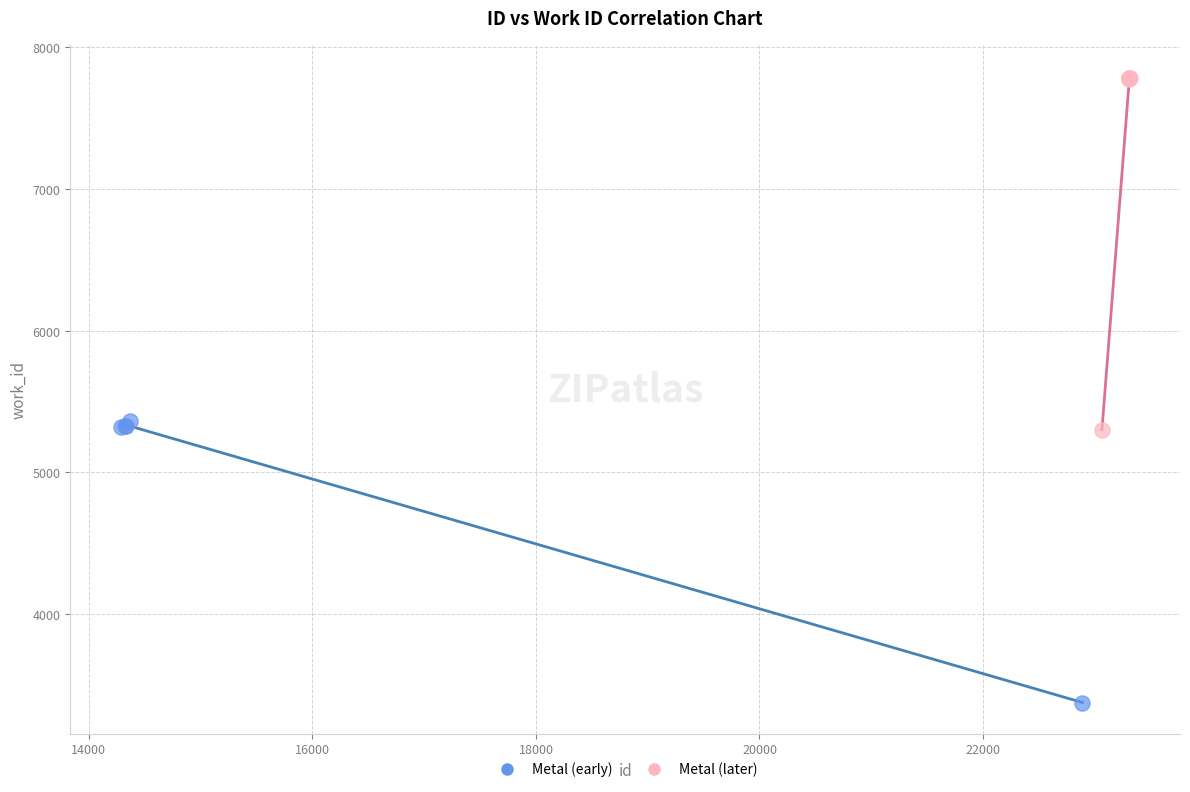

What are all the series names shown in the legend?

Metal (early), Metal (later)